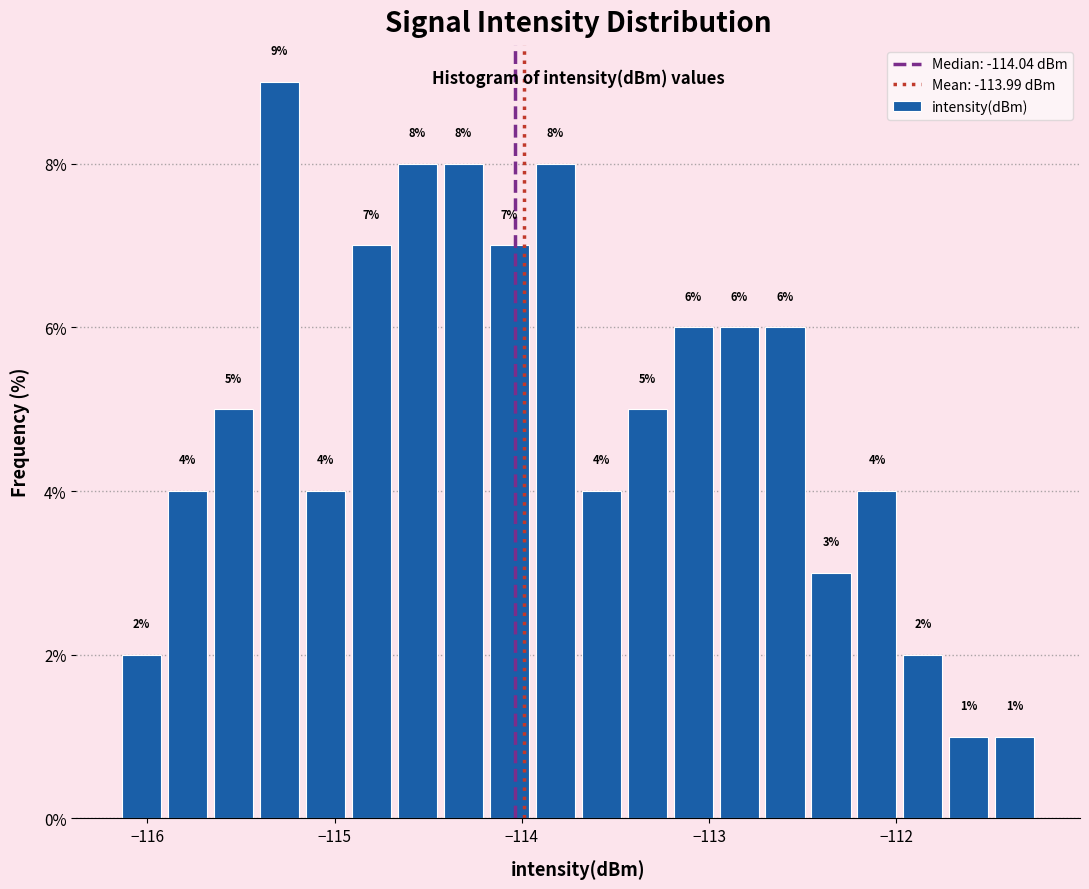

Around what value on the x-axis is the tallest bar? Give the approximate position of its centre, as read against the axis.

-115.3